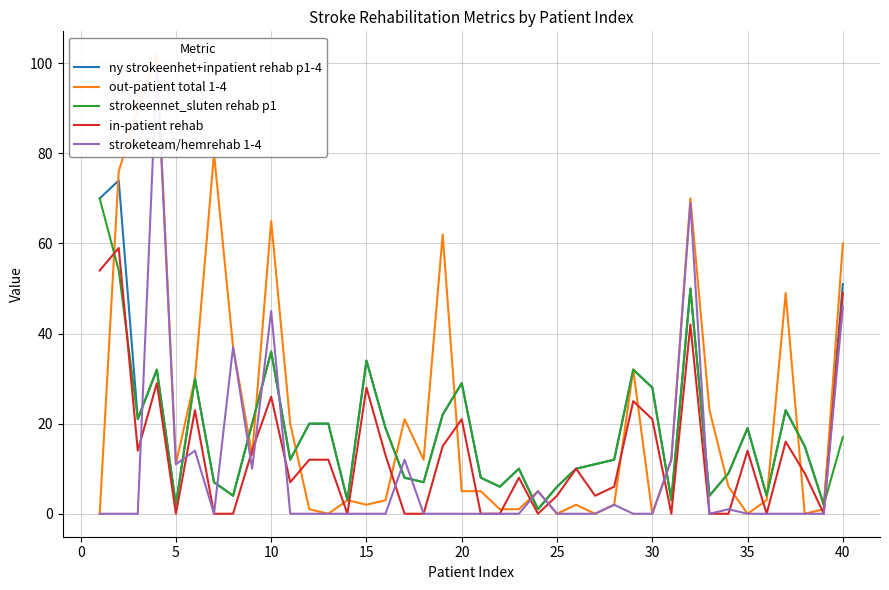

What are all the series names shown in the legend?

ny strokeenhet+inpatient rehab p1-4, out-patient total 1-4, strokeennet_sluten rehab p1, in-patient rehab, stroketeam/hemrehab 1-4